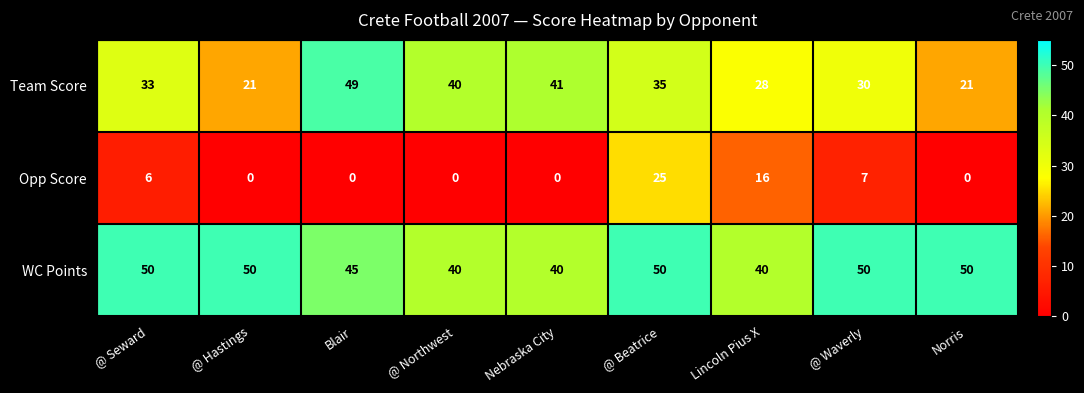

How many distinct data groups are displayed?

3